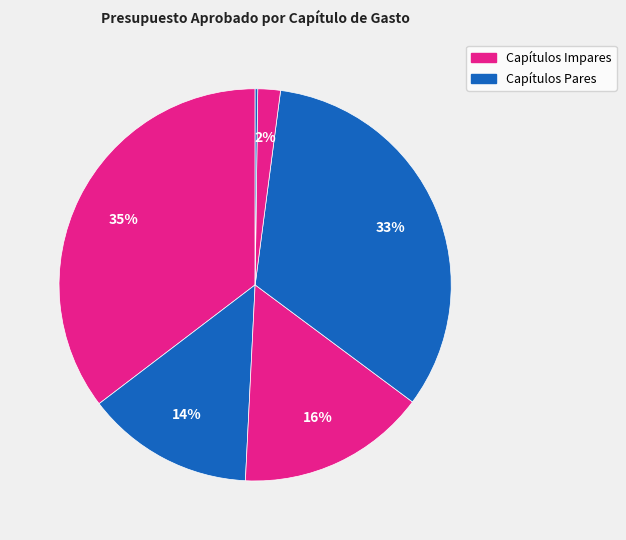

Count the number of slices in the pie.

6